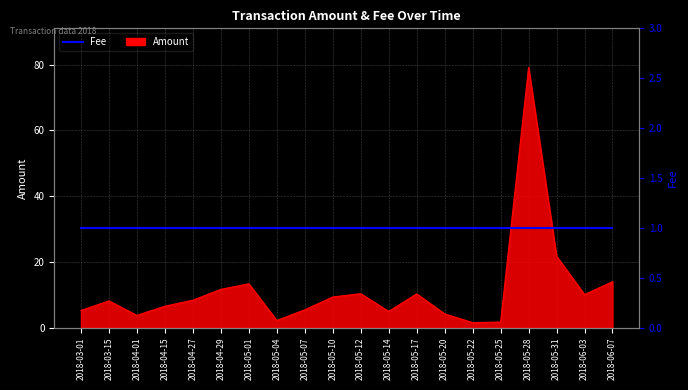

Reading right to left, list all the values displayed in this chart.

2018-06-07=13.9	2018-06-03=10.0	2018-05-31=21.7	2018-05-28=79.1	2018-05-25=1.7	2018-05-22=1.5	2018-05-20=4.2	2018-05-17=10.2	2018-05-14=4.9	2018-05-12=10.3	2018-05-10=9.3	2018-05-07=5.4	2018-05-04=2.1	2018-05-01=13.3	2018-04-29=11.6	2018-04-27=8.3	2018-04-15=6.5	2018-04-01=3.7	2018-03-15=8.1	2018-03-01=5.2